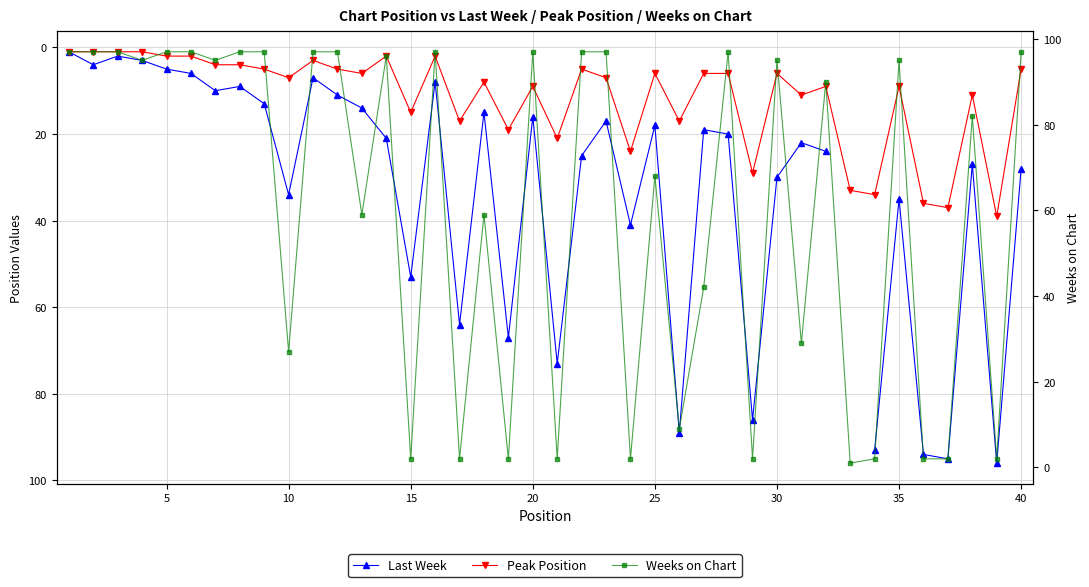

In Weeks on Chart, how many points are higher than both neighbors (excluding endpoints)?

10